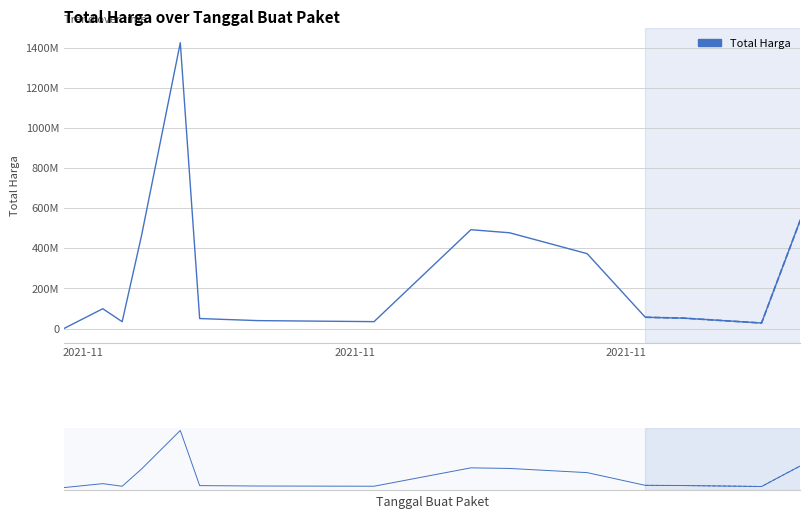

What is the difference between the second highest and second lowest values?

513659000